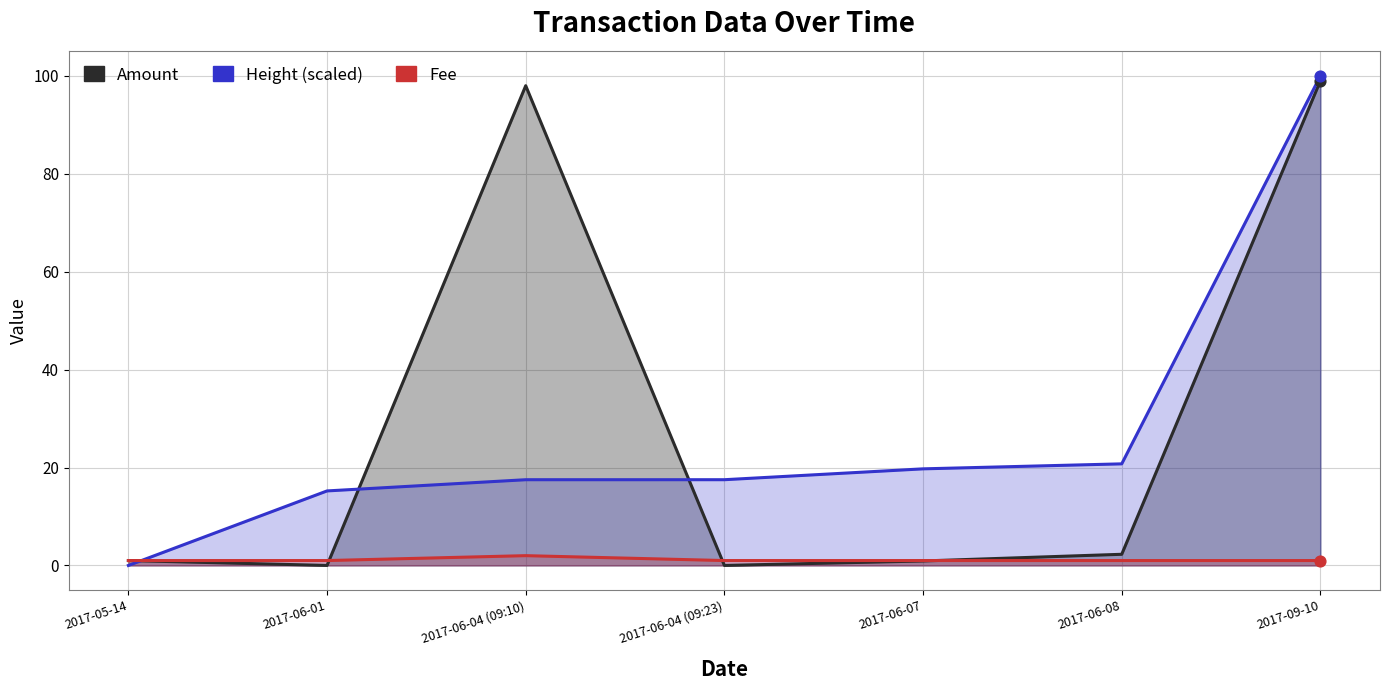

Is the value of Amount at 2017-06-04 (09:23) greater than the value of Height (scaled) at 2017-06-08?

No